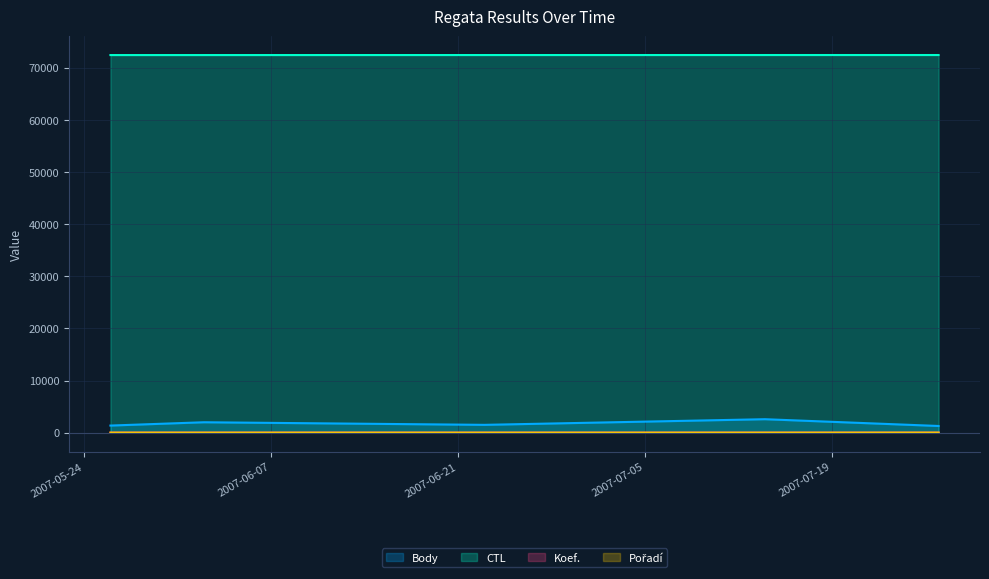

Reading right to left, extract all data points from this chart.

Body: 1280	2580	1497	1996	1360
CTL: 72414	72413	72411	72407	72406
Koef.: 5	4	3	4	3
Pořadí: 7	2	2	2	4